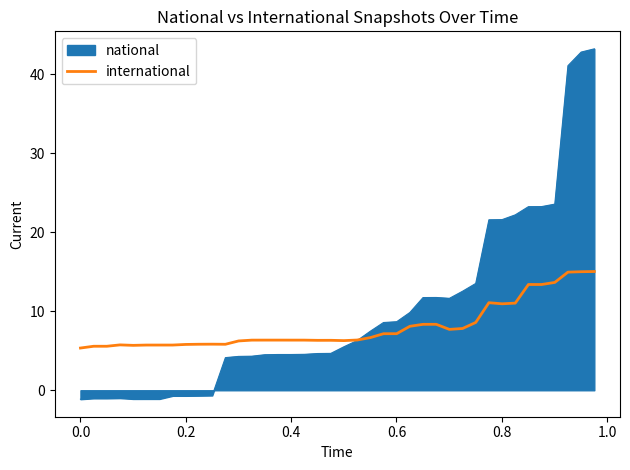

List the series in order of their peak value, lowest first.

international, national